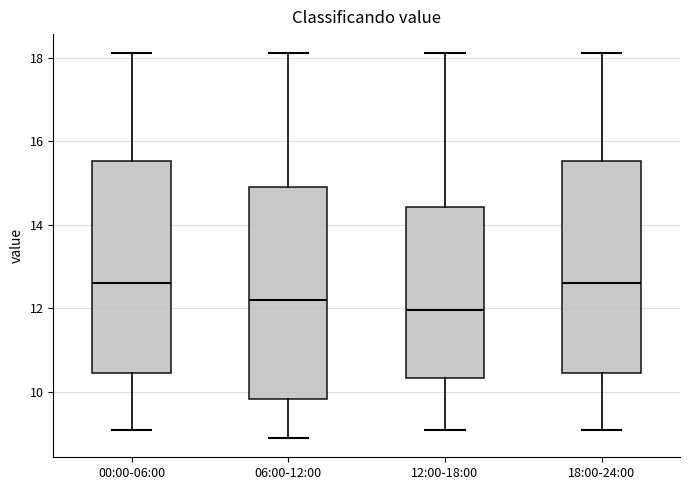

Which box's median line is the lowest?

12:00-18:00